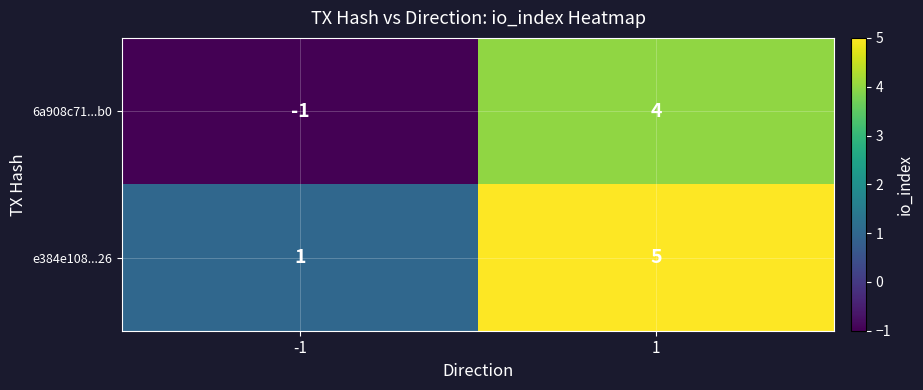

What is the sum of all e384e108...26 values?

6